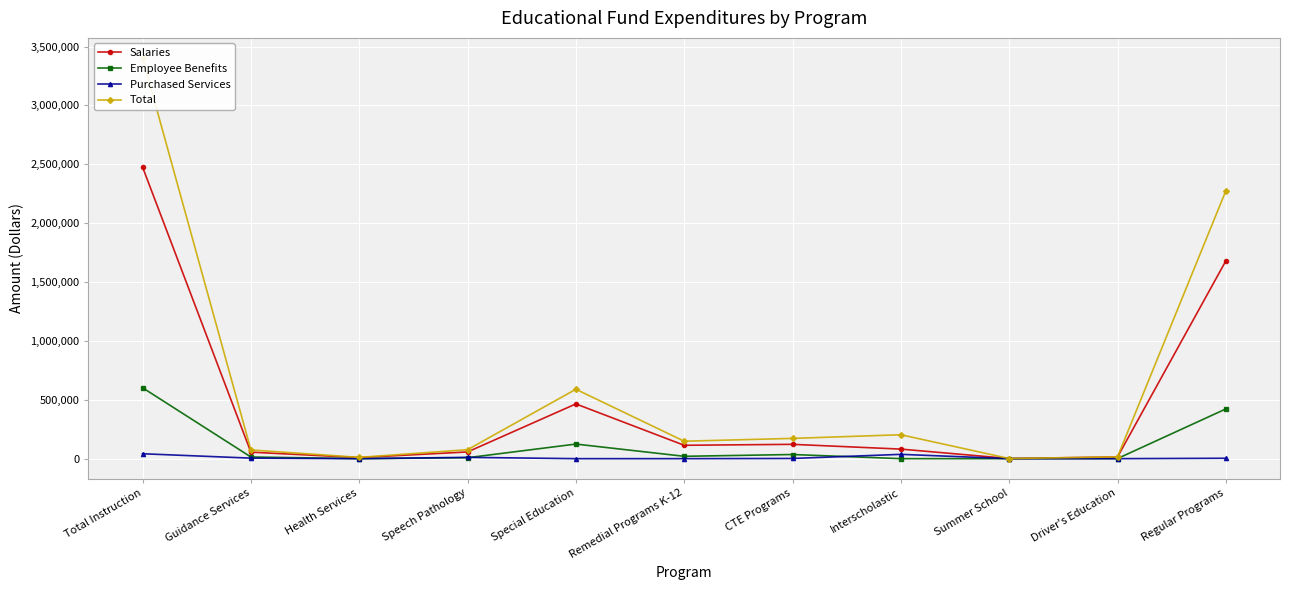

Read the Salaries value at CTE Programs.

121620